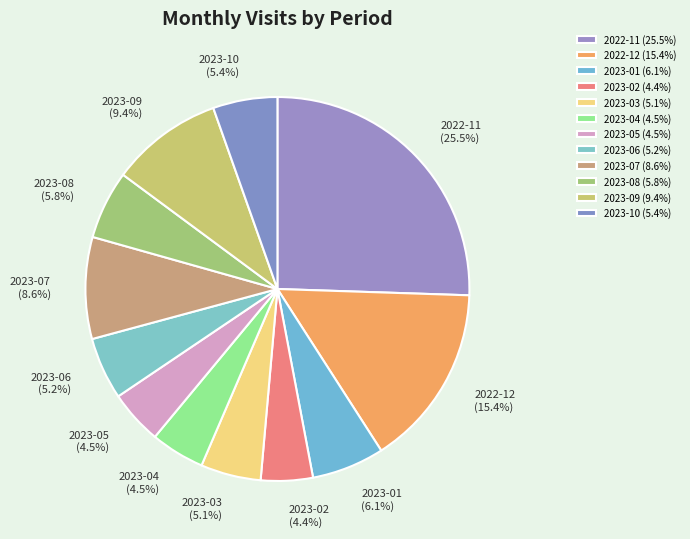

How many segments does this pie chart have?

12